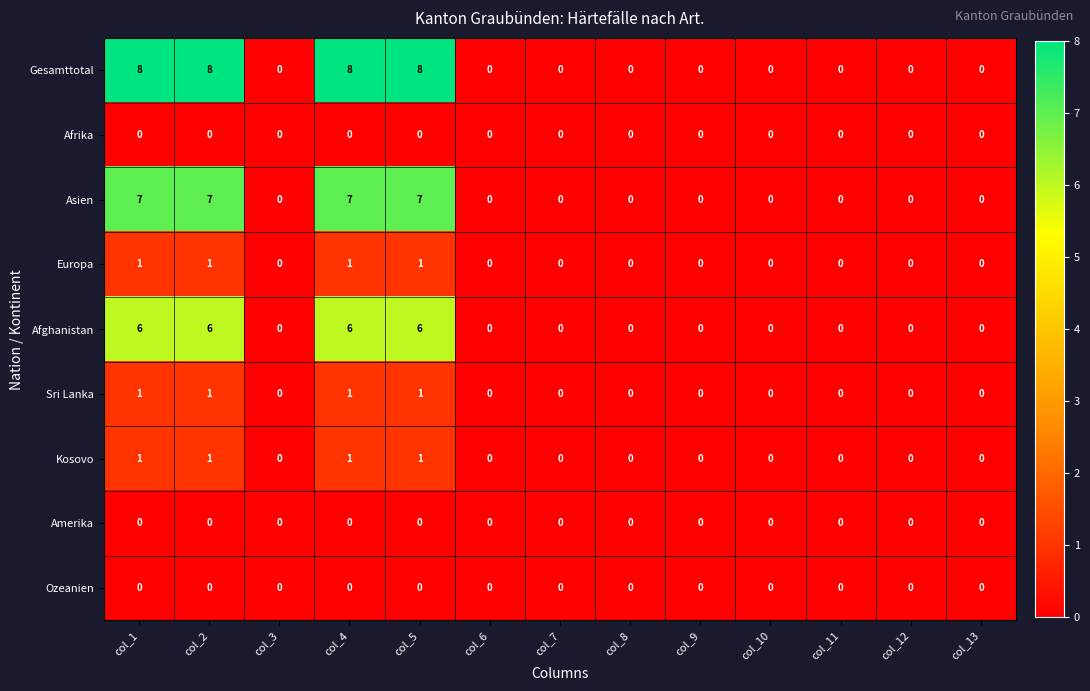

At how many categories does at least one series exceed 3?

4